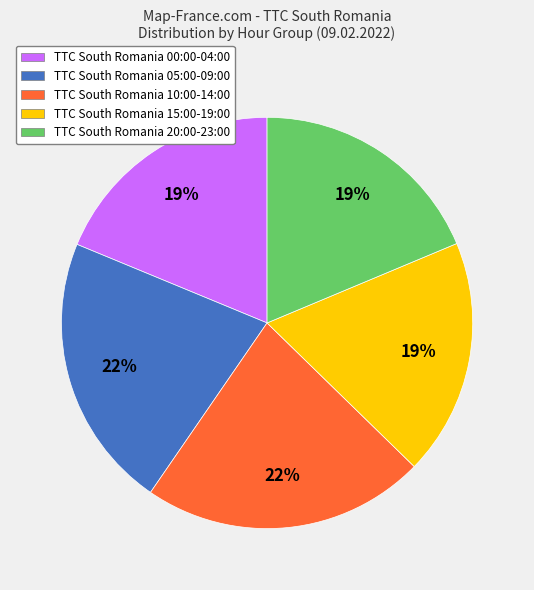

Does any single category account for the majority?

No